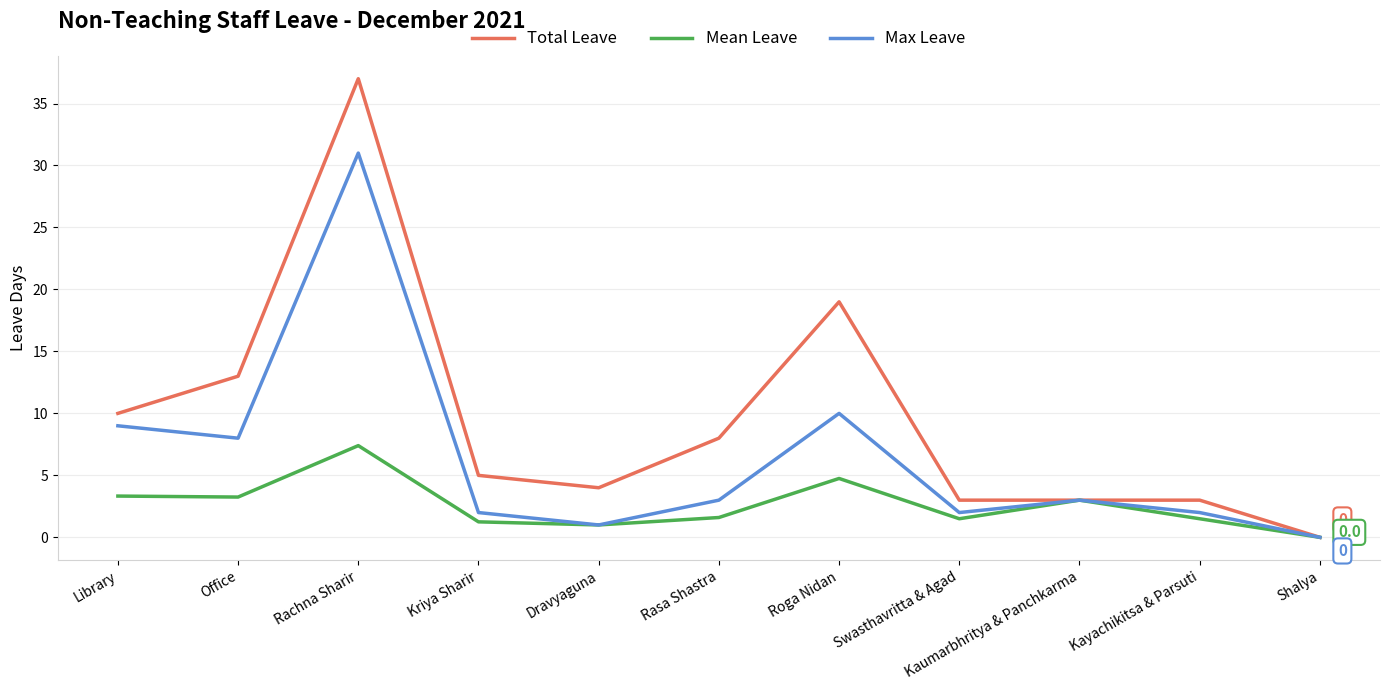

What is the average value of the Max Leave series?

6.5